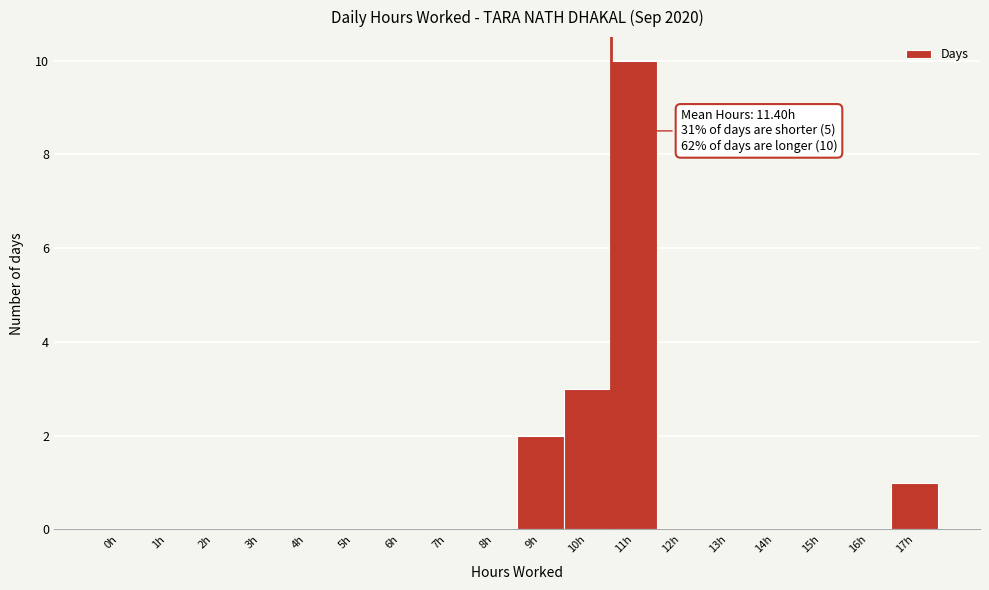

Reading right to left, what are all the values shown in this chart?

17h=1	16h=0	15h=0	14h=0	13h=0	12h=0	11h=10	10h=3	9h=2	8h=0	7h=0	6h=0	5h=0	4h=0	3h=0	2h=0	1h=0	0h=0